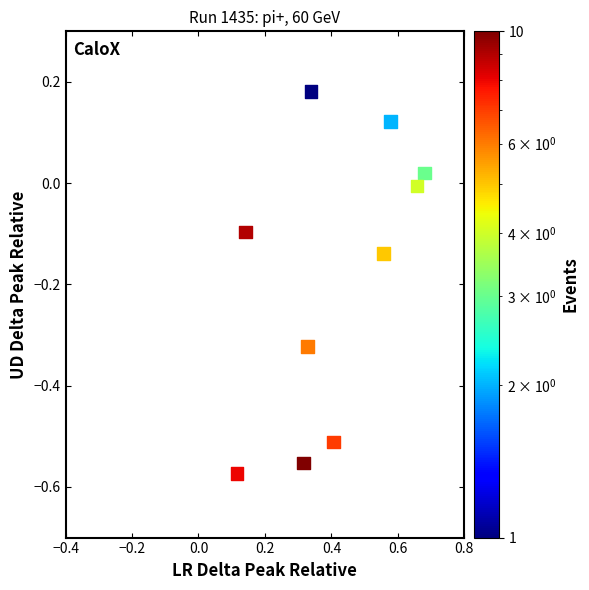

What is the range of X values (max minus min)?

0.6